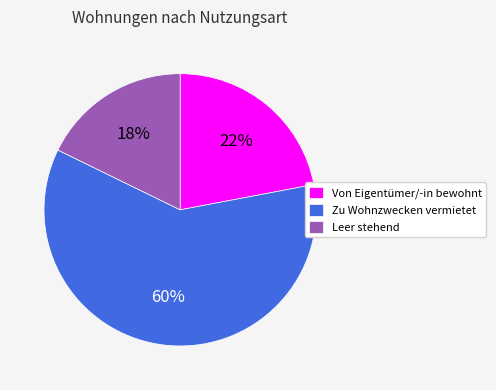

Is it true that Leer stehend is 18% of the pie?

True